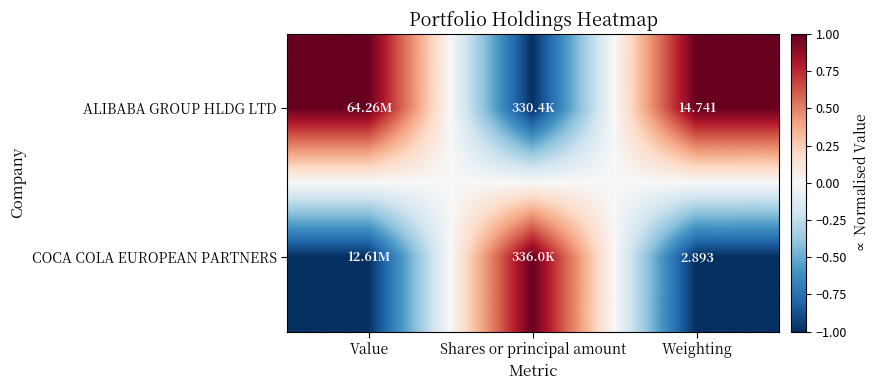

What is the difference between the maximum and minimum values in the ALIBABA GROUP HLDG LTD series?

2.0